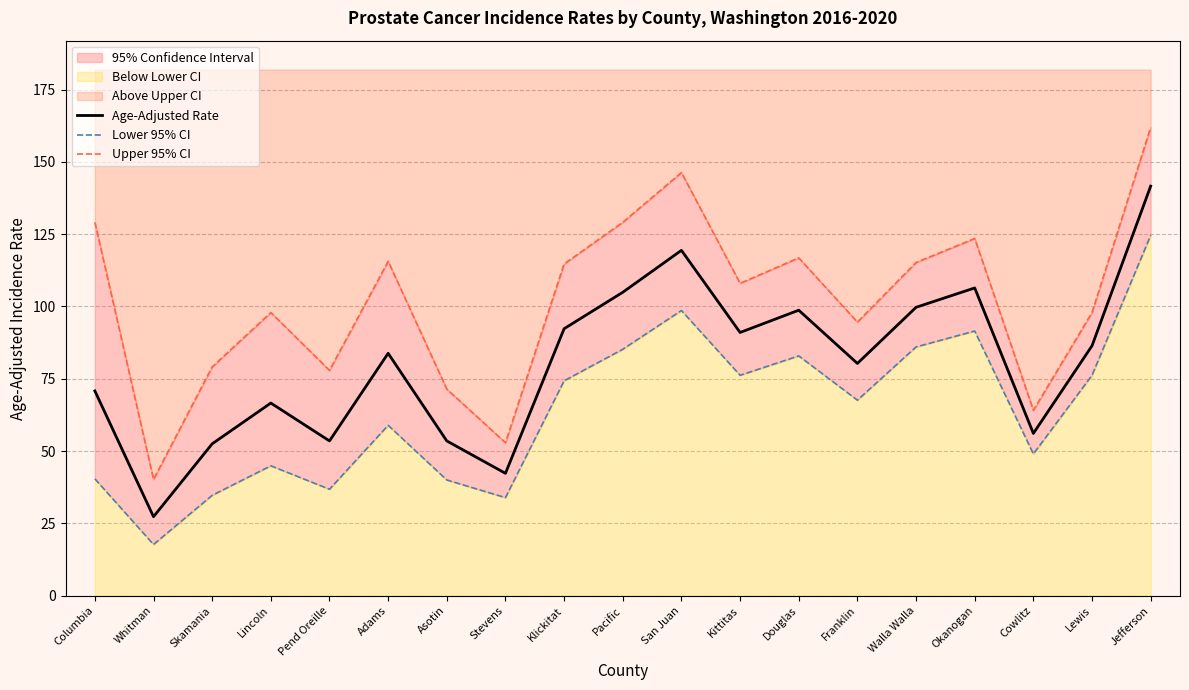

The value of Upper 95% CI at Walla Walla is 115.2. True or false?

True